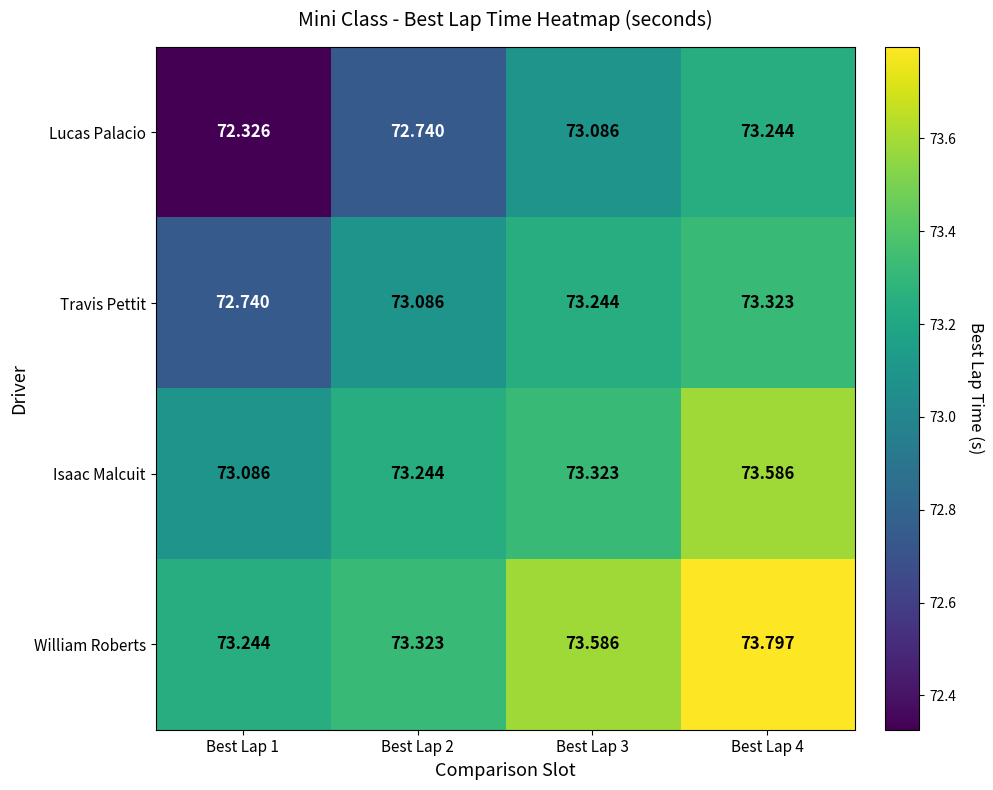

How many distinct data groups are displayed?

4